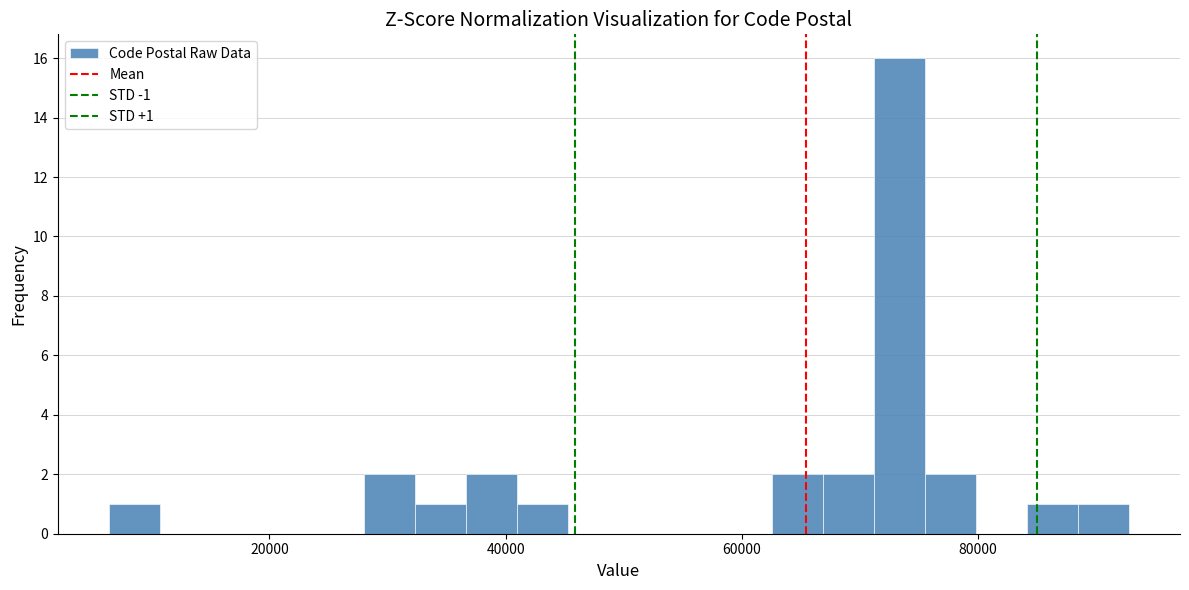

Read against the x-axis, roughly where is the centre of the tallest bar?

74000